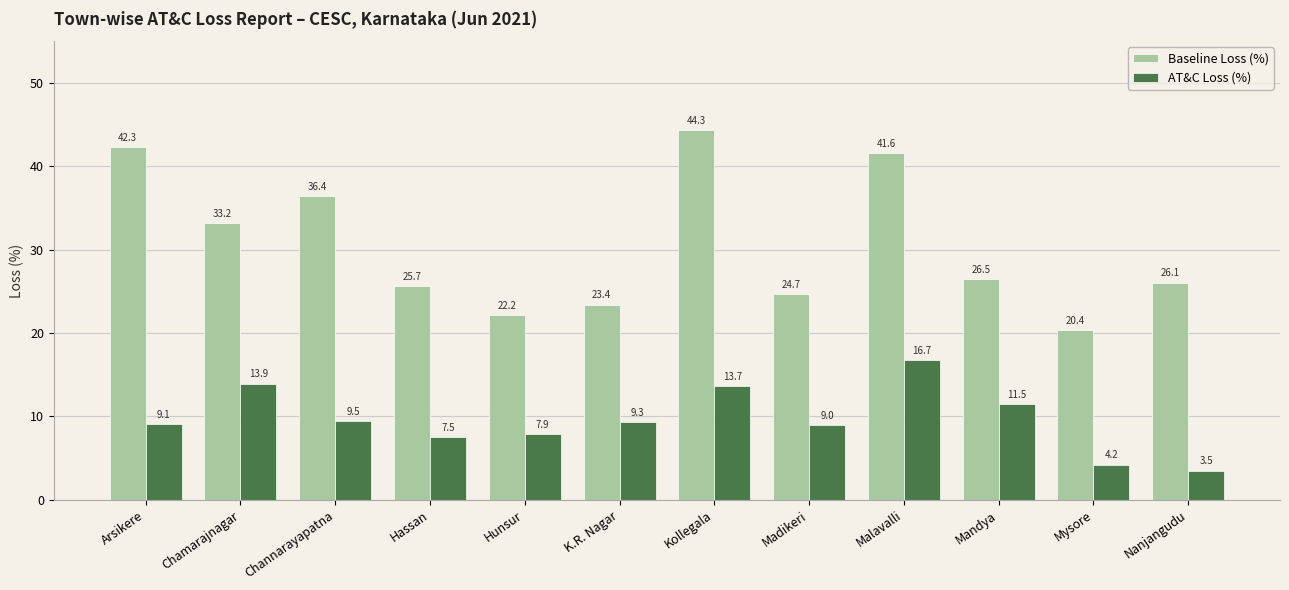

What are all the series names shown in the legend?

Baseline Loss (%), AT&C Loss (%)